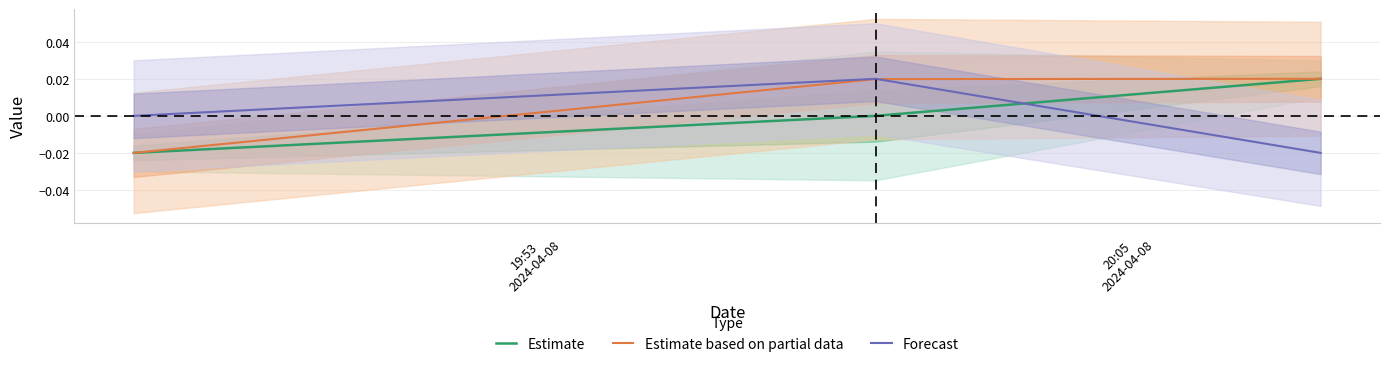

How many data points does each series have?

3